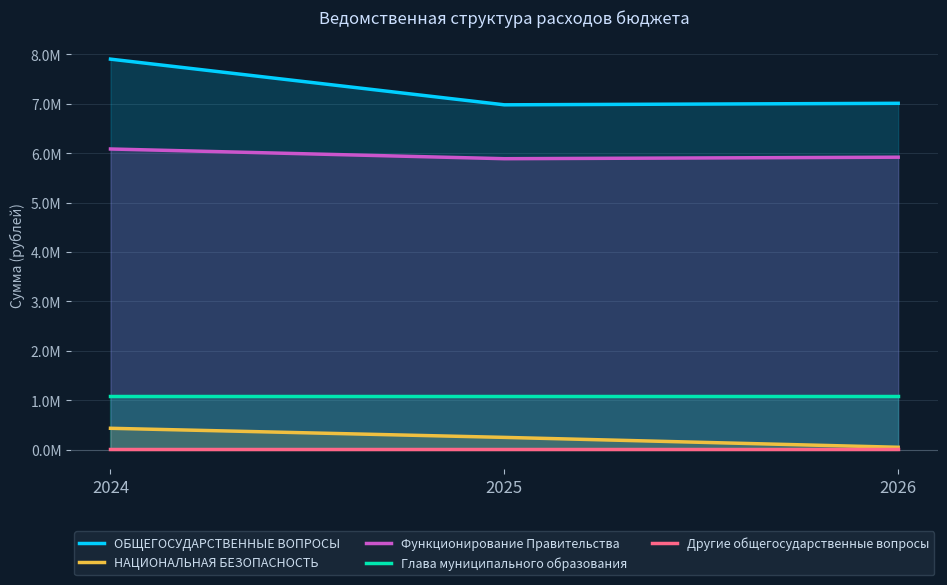

Is it true that Функционирование Правительства equals 9893846 at 2026?

False